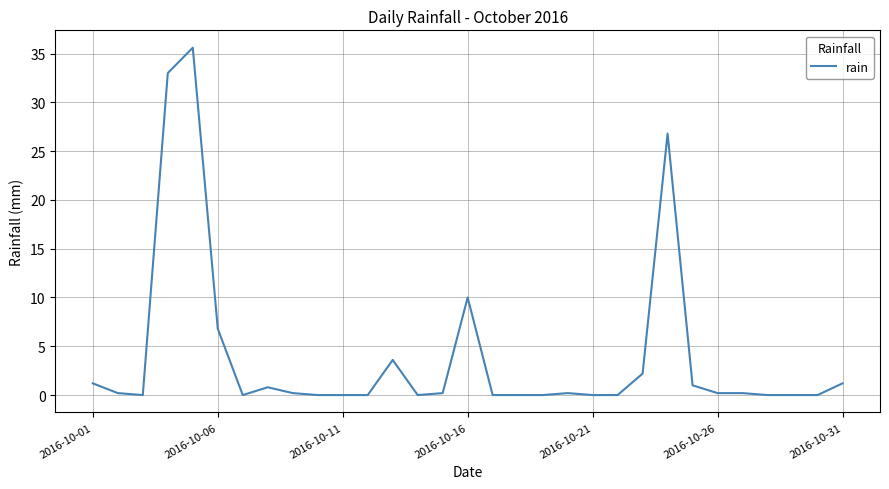

What is the greatest value displayed?

35.6